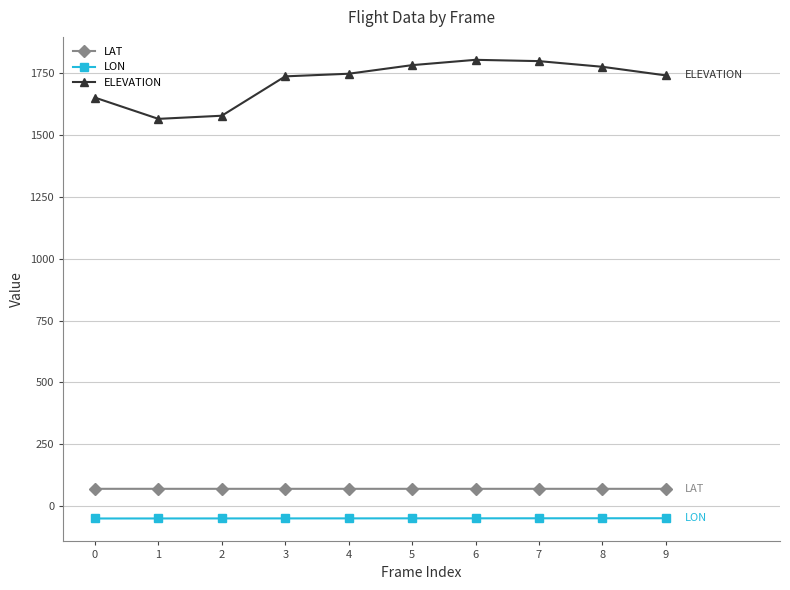

What is the smallest value displayed?

-50.7